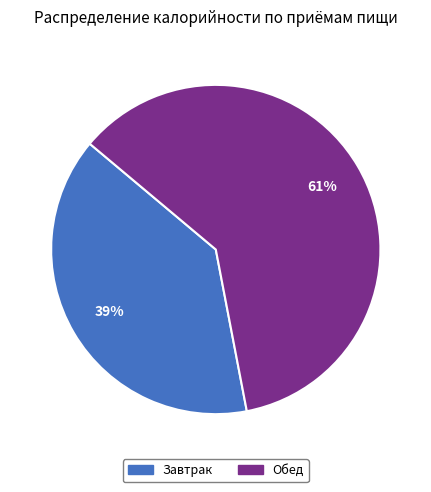

The Обед slice represents 61% of the pie. True or false?

True